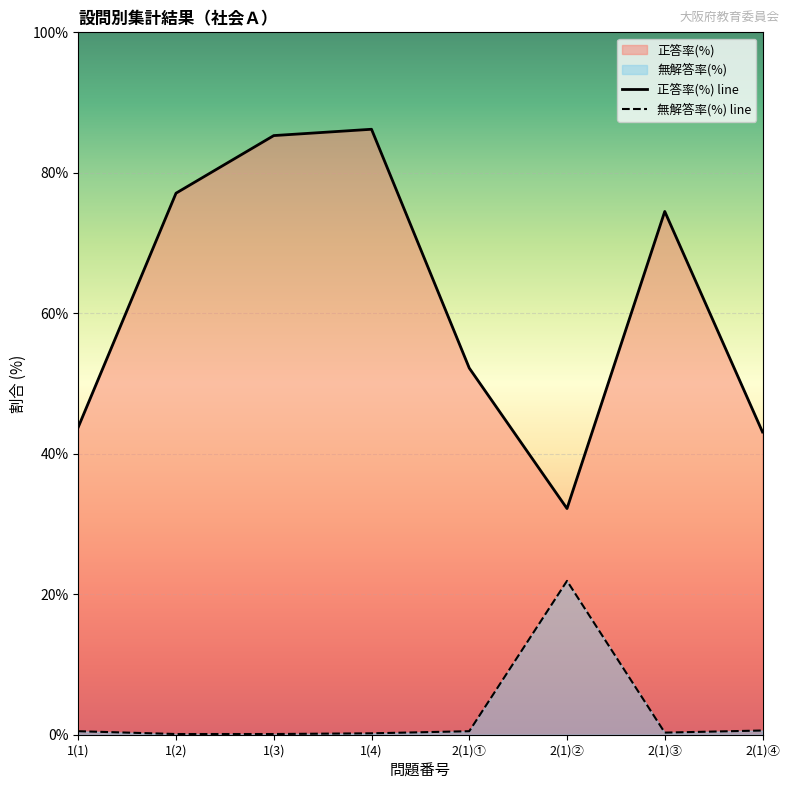

How many data points does each series have?

8